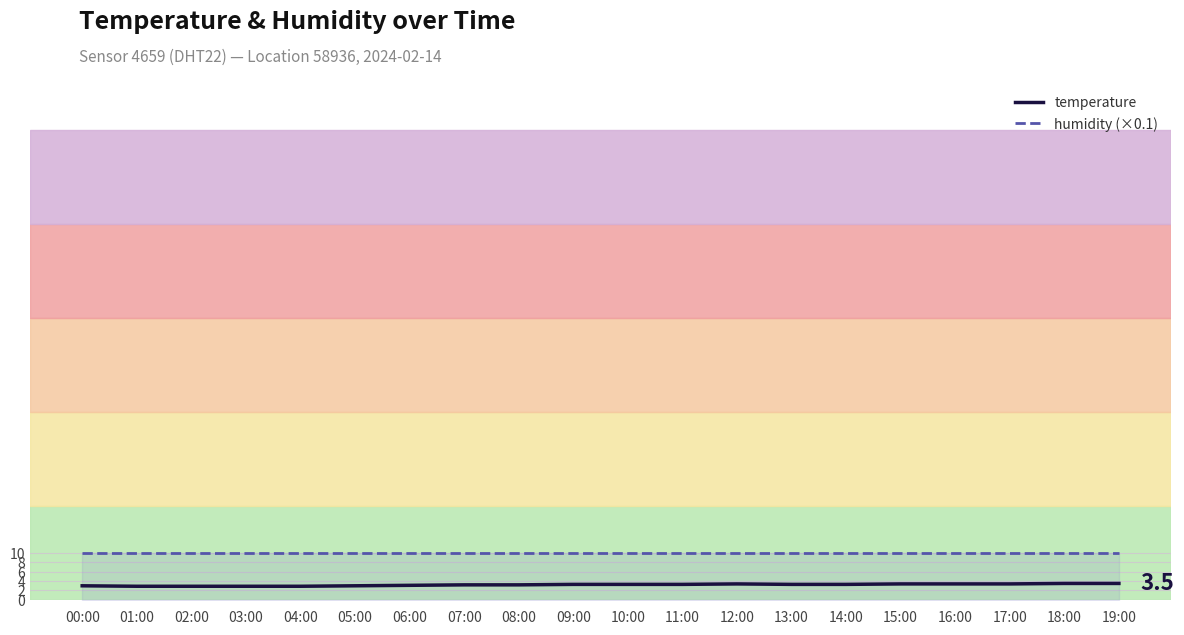

Between 02:00 and 05:00, which is larger?

05:00